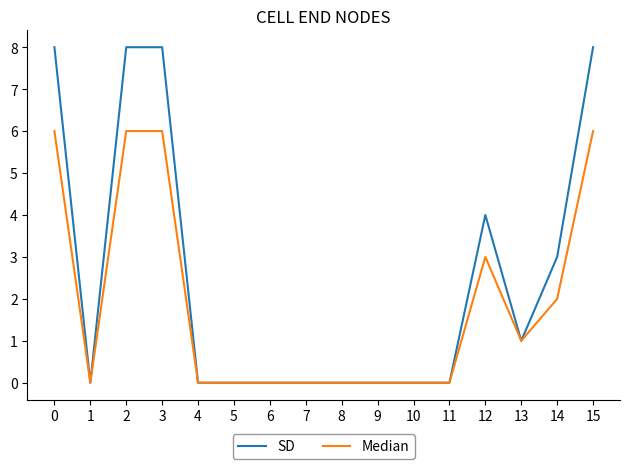

At which category does Median reach its first local valley?

1